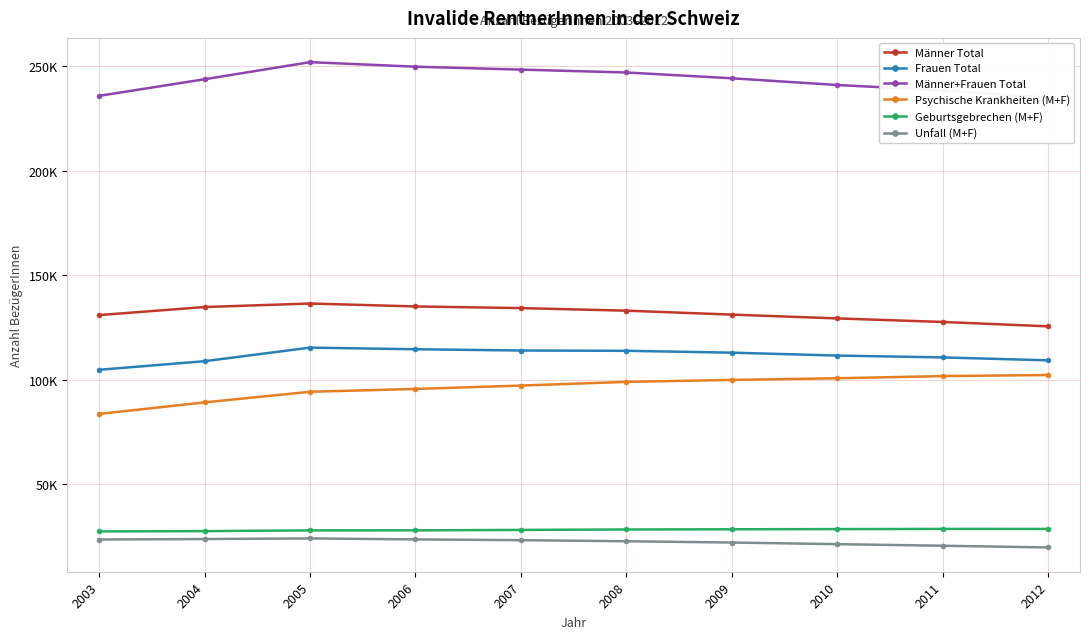

Is the value of Frauen Total at 2009 greater than the value of Psychische Krankheiten (M+F) at 2004?

Yes